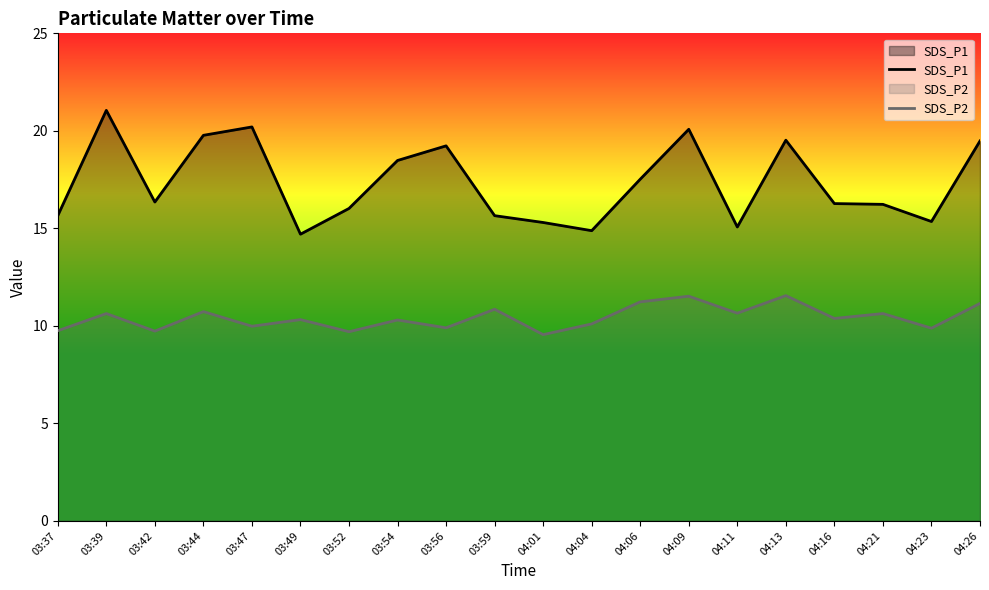

What is the difference between the maximum and minimum values in the SDS_P1 series?

6.4